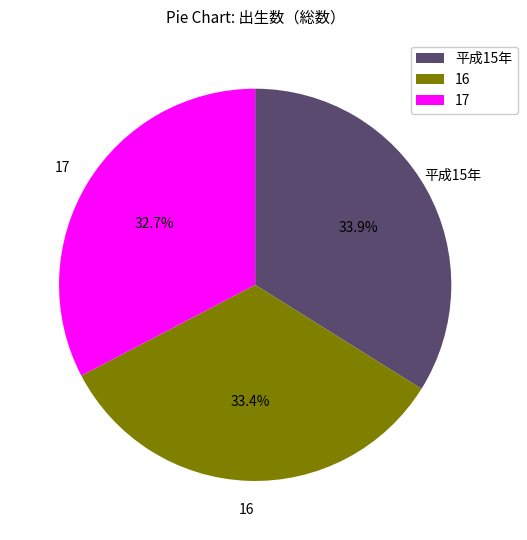

The 16 slice represents 33% of the pie. True or false?

True